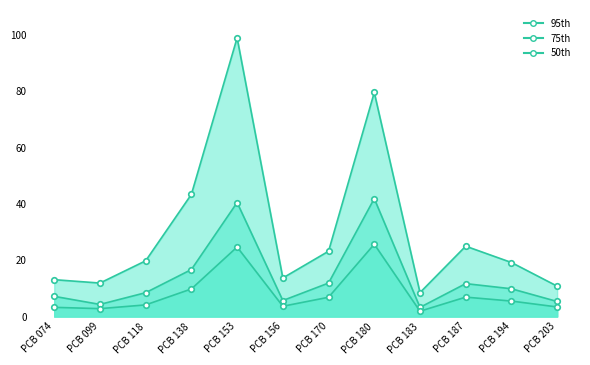

True or false: 95th has a value of 34.2 at PCB 170.

False